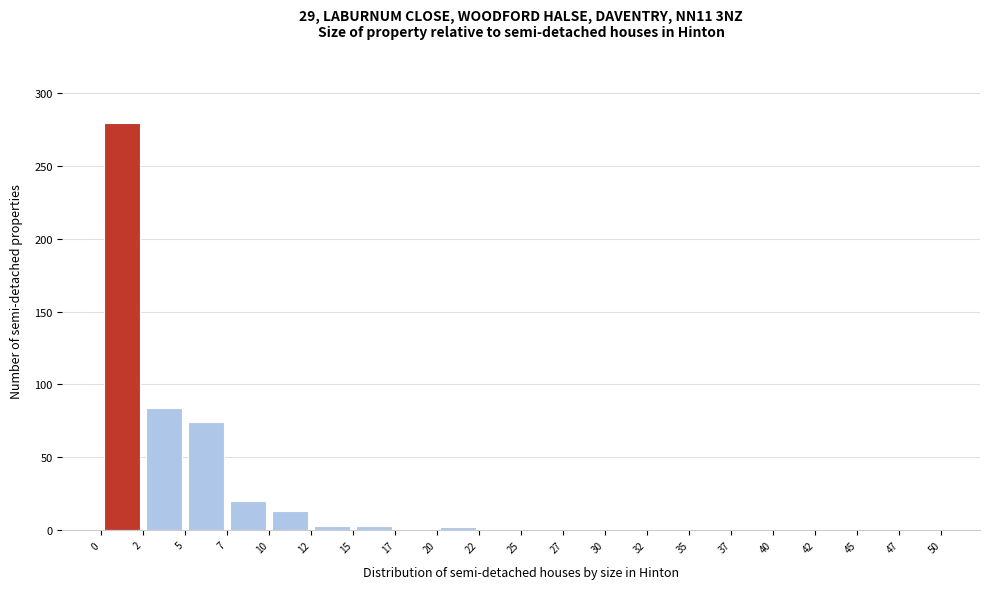

Reading left to right, list every bar in this chart as the range it spans on the x-axis followed by its height. The values are not printed on the chart, so give them approximately, as read against the axis.

0 to 2: 280
2 to 5: 85
5 to 7: 75
7 to 10: 20
10 to 12: 15
12 to 15: under 5
15 to 17: under 5
17 to 20: under 5
20 to 22: under 5
22 to 25: 0
25 to 27: under 5
27 to 30: under 5
30 to 32: under 5
32 to 35: 0
35 to 37: under 5
37 to 40: 0
40 to 42: under 5
42 to 45: 0
45 to 47: 0
47 to 50: under 5